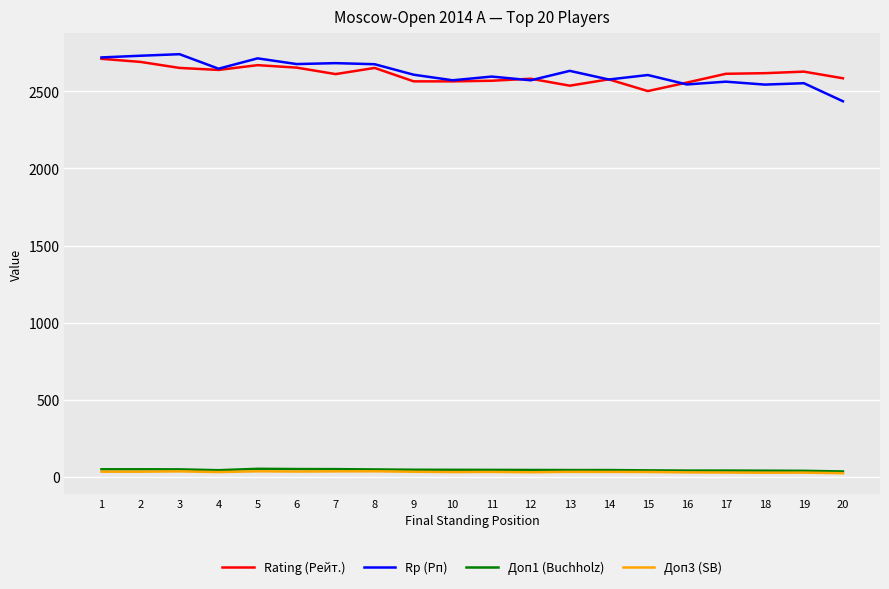

Is the value of Rating (Рейт.) at 5 greater than the value of Доп3 (SB) at 14?

Yes